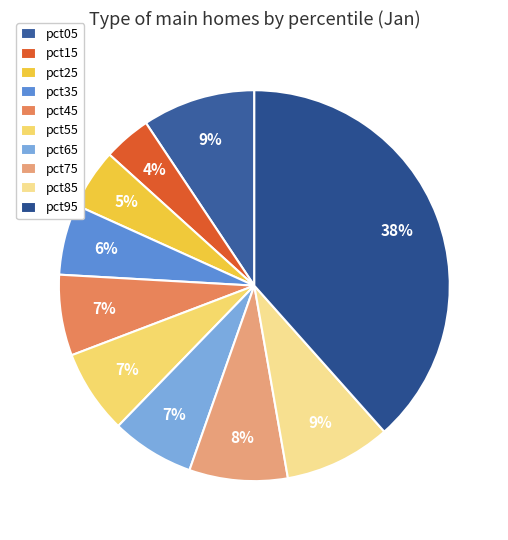

How many segments does this pie chart have?

10